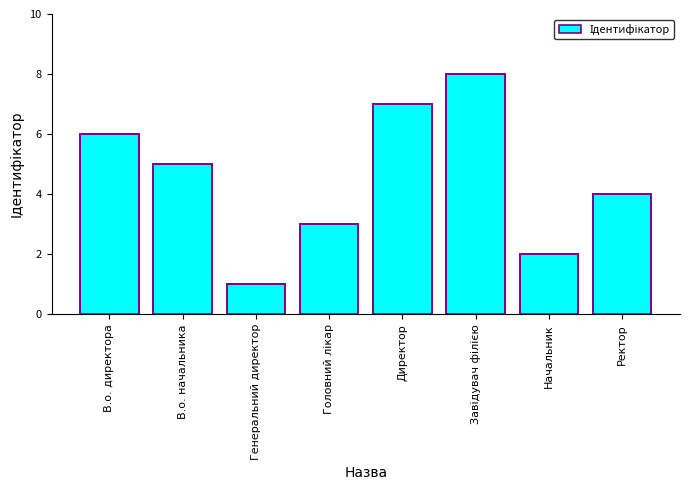

Reading left to right, transcribe all the data shown in this chart.

6	5	1	3	7	8	2	4